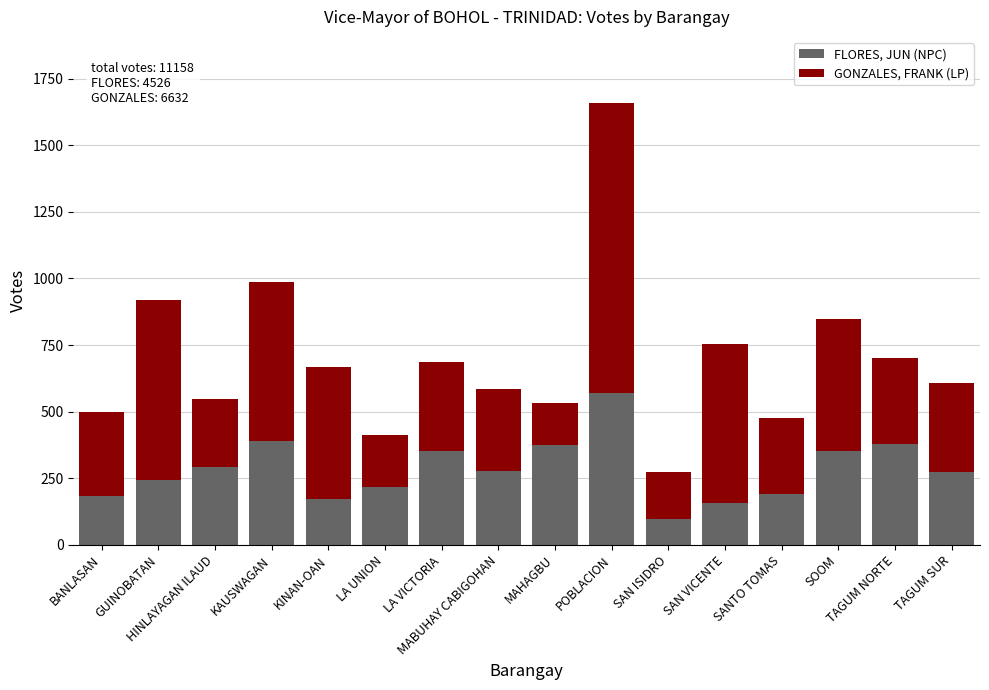

How many distinct data groups are displayed?

2